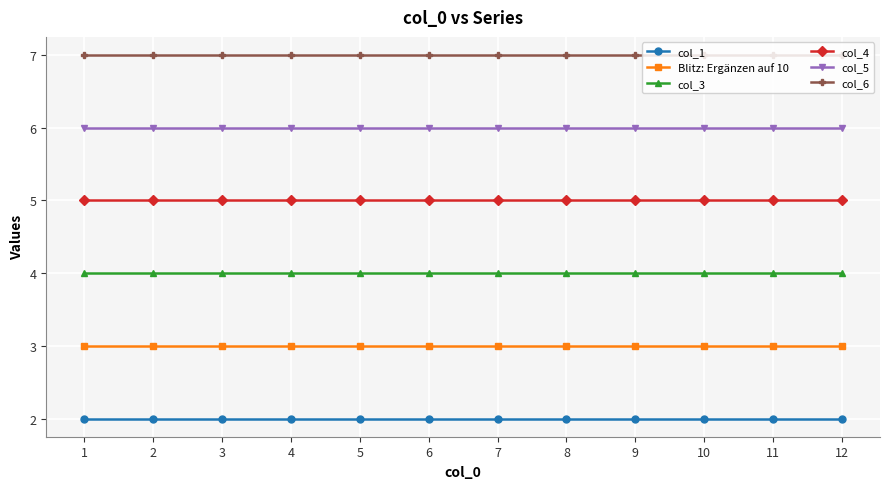

What is the value of the Blitz: Ergänzen auf 10 point at the 9th from the left?

3